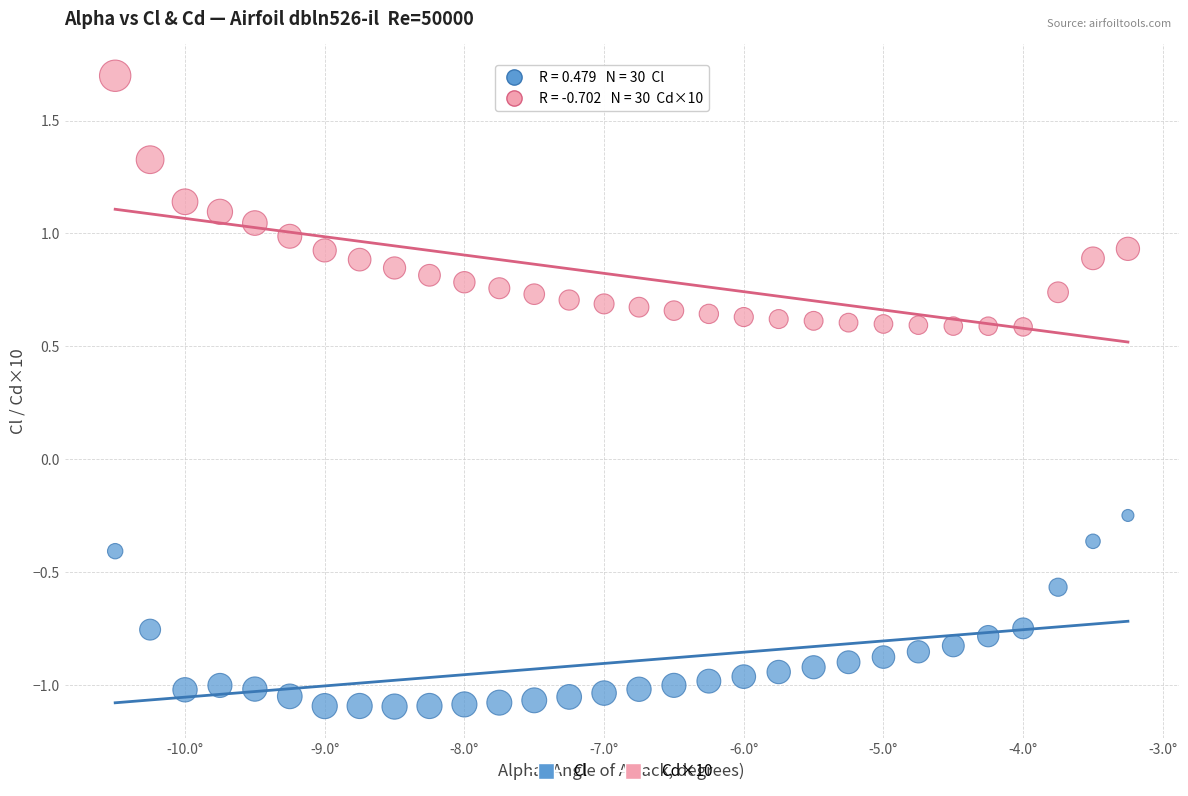

Across all data points, what is the range of Y values (max minus min)?

2.8